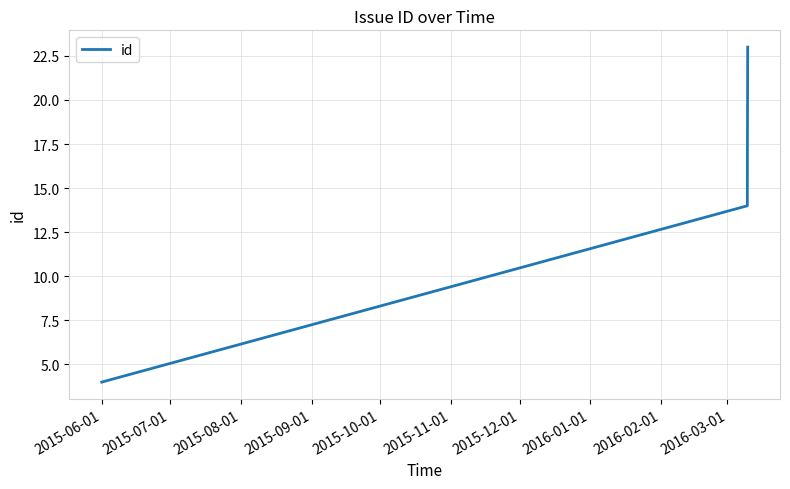

What is the sum of all values?

58